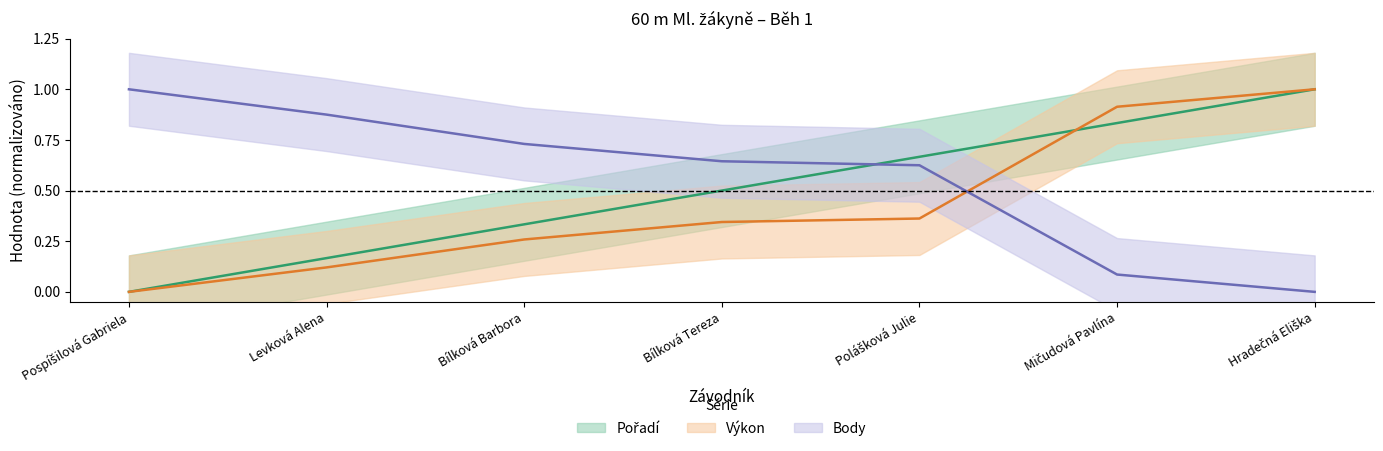

Which series has the largest total across all categories?

Body